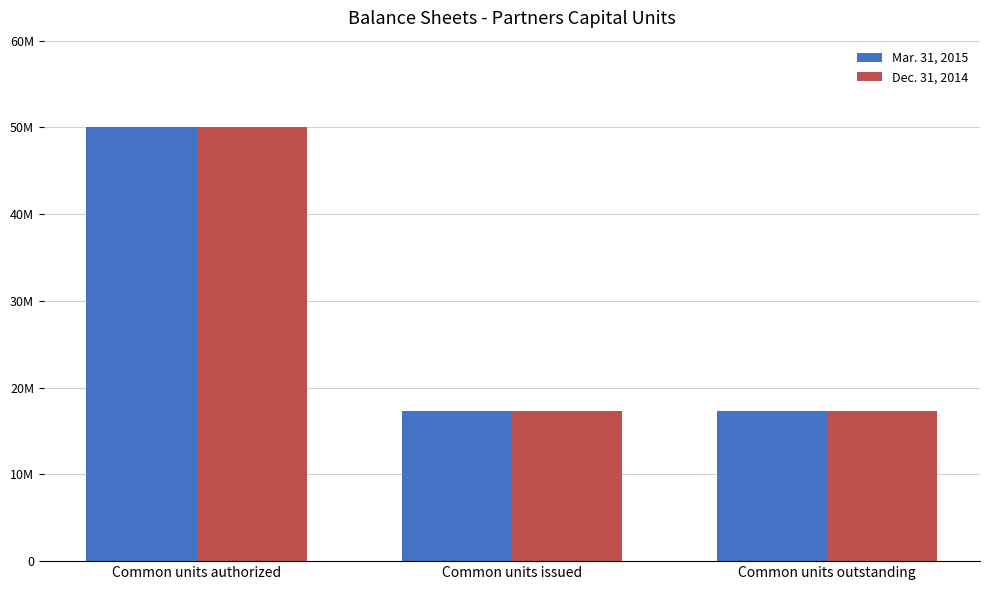

Does the chart contain any negative values?

No